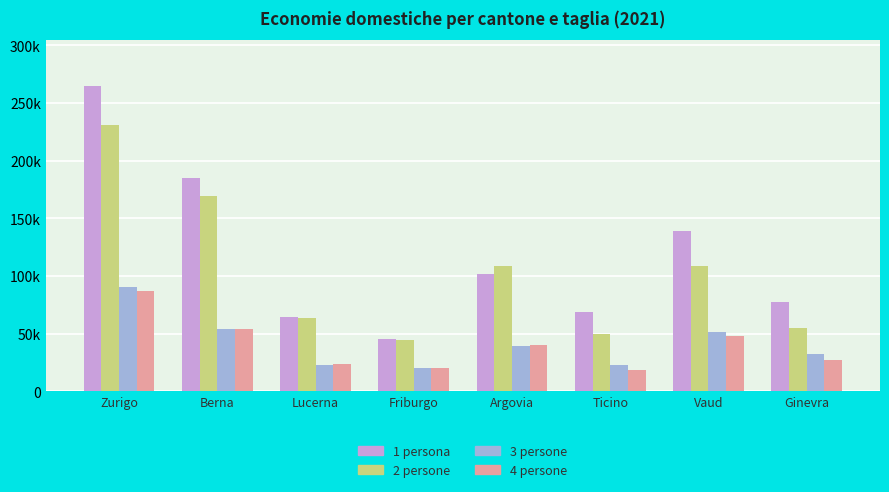

Does the chart contain any negative values?

No